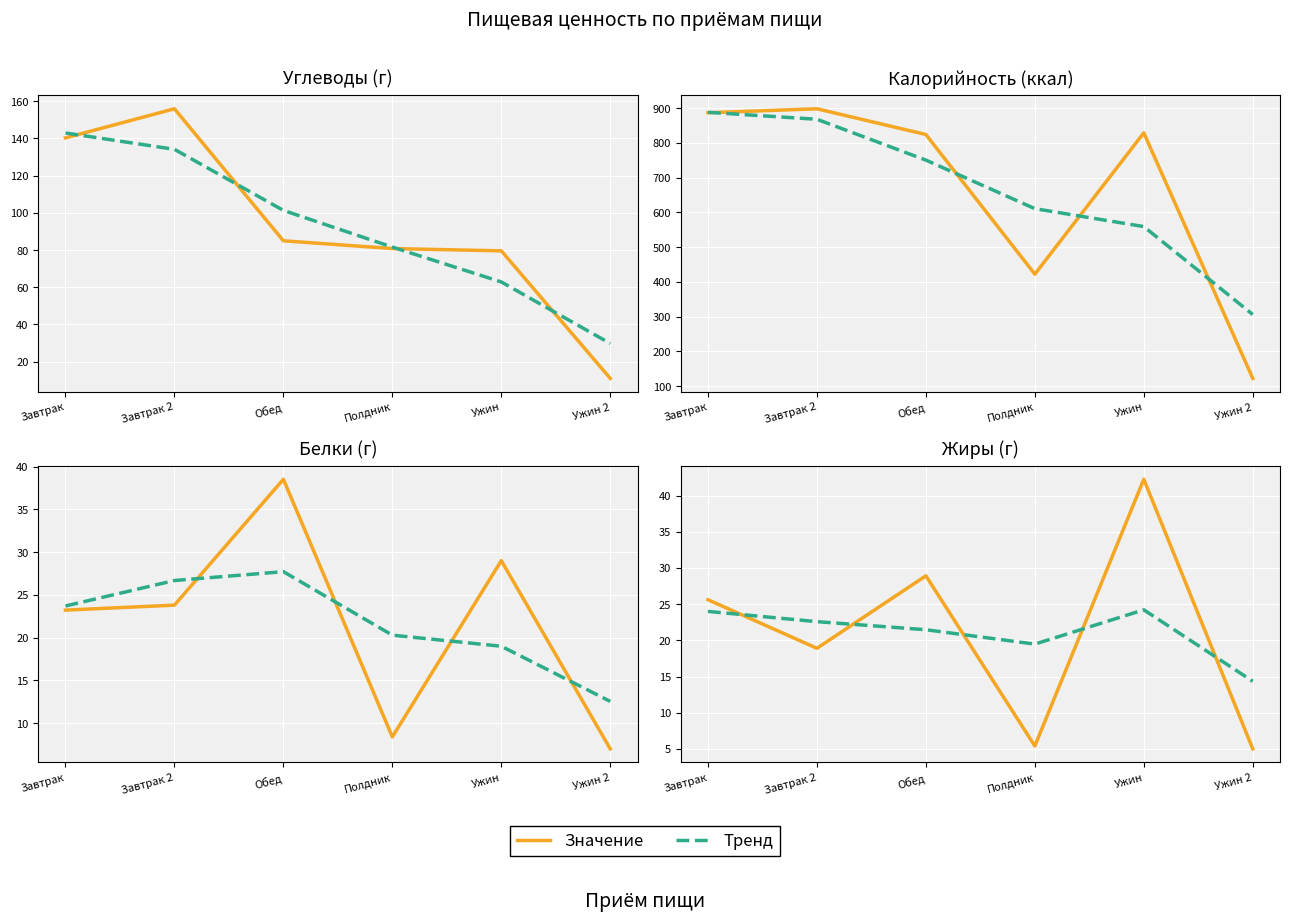

How many interior local peaks does the Тренд series have?

1